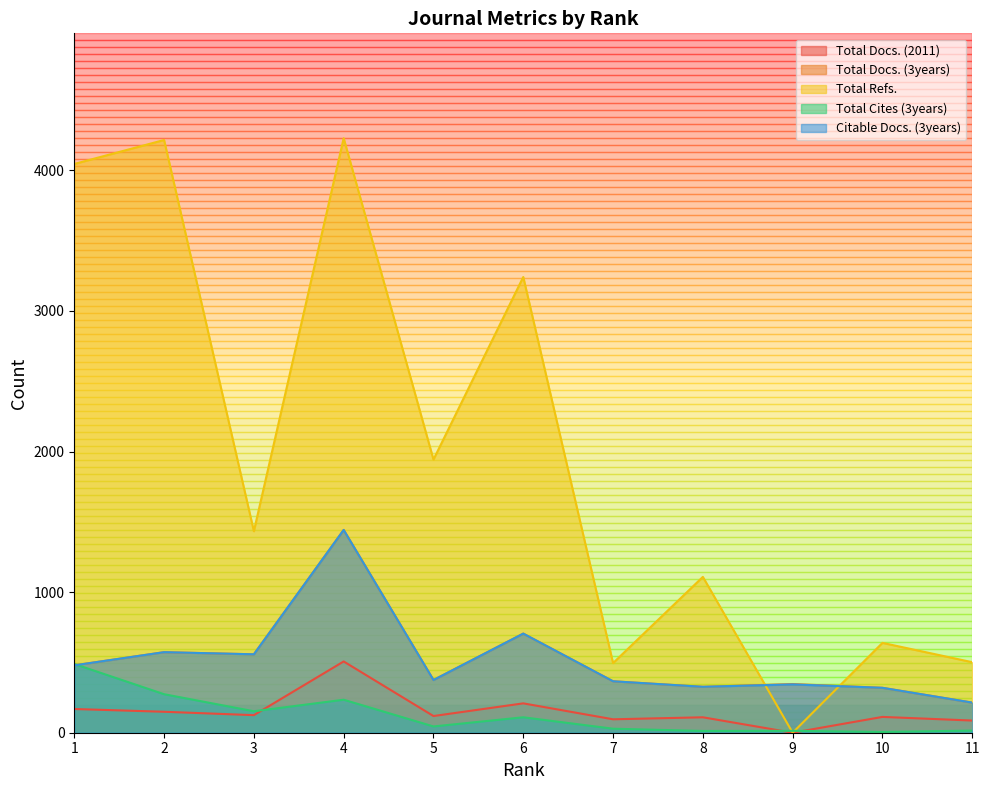

What is the total value across all series at 7?

1351.2